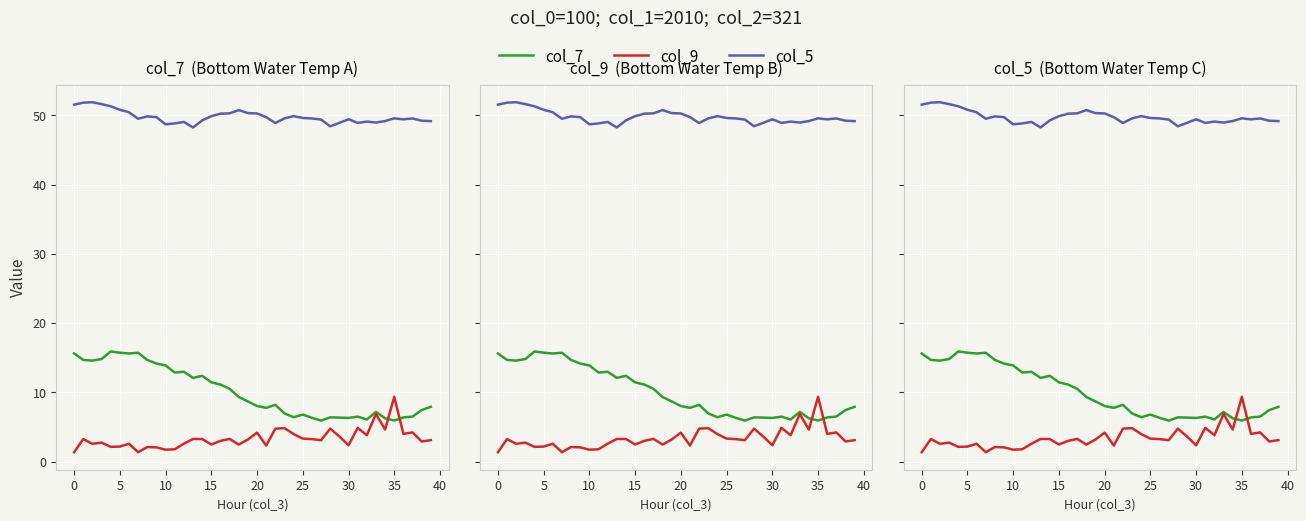

How many values in the col_5 series are below 49?

8